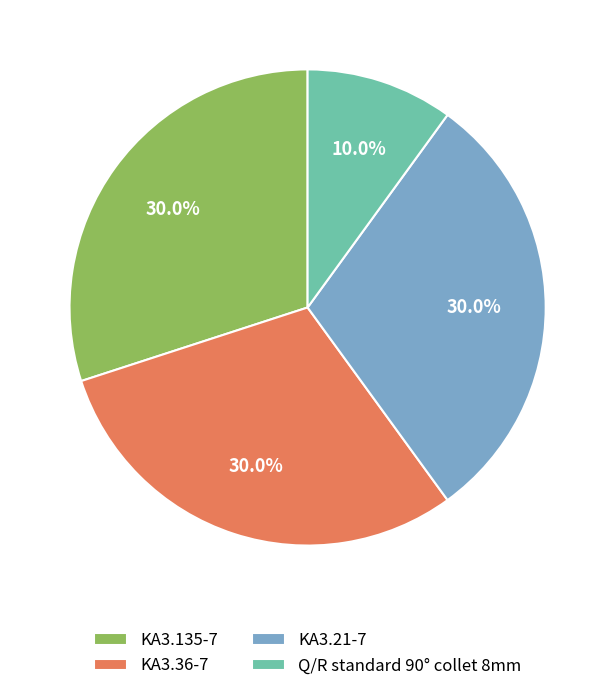

True or false: KA3.135-7 accounts for 21% of the total.

False